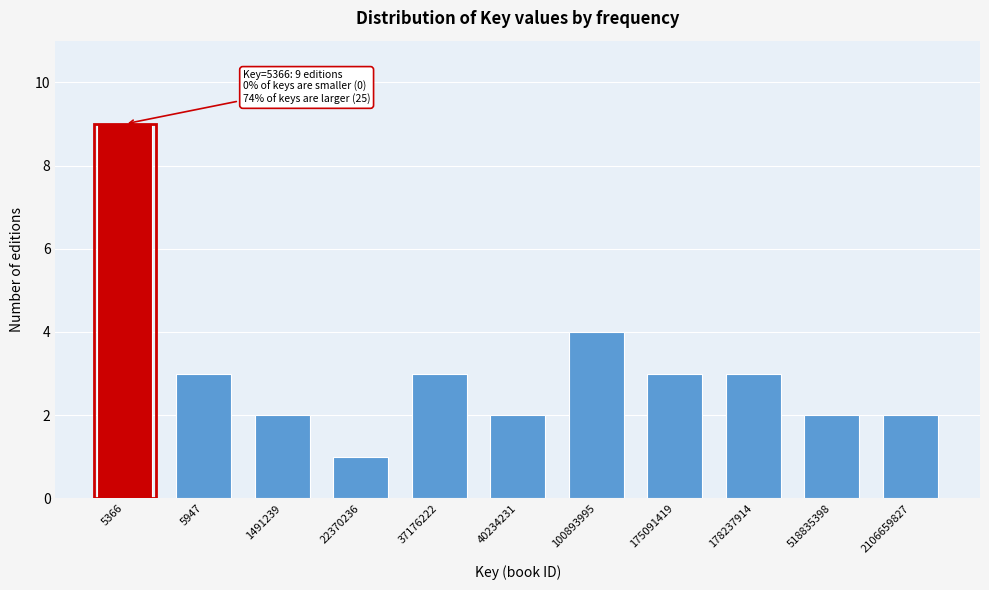

Reading right to left, what are all the values shown in this chart?

2106659827=2	518835398=2	178237914=3	175091419=3	100893995=4	40234231=2	37176222=3	22370236=1	1491239=2	5947=3	5366=9